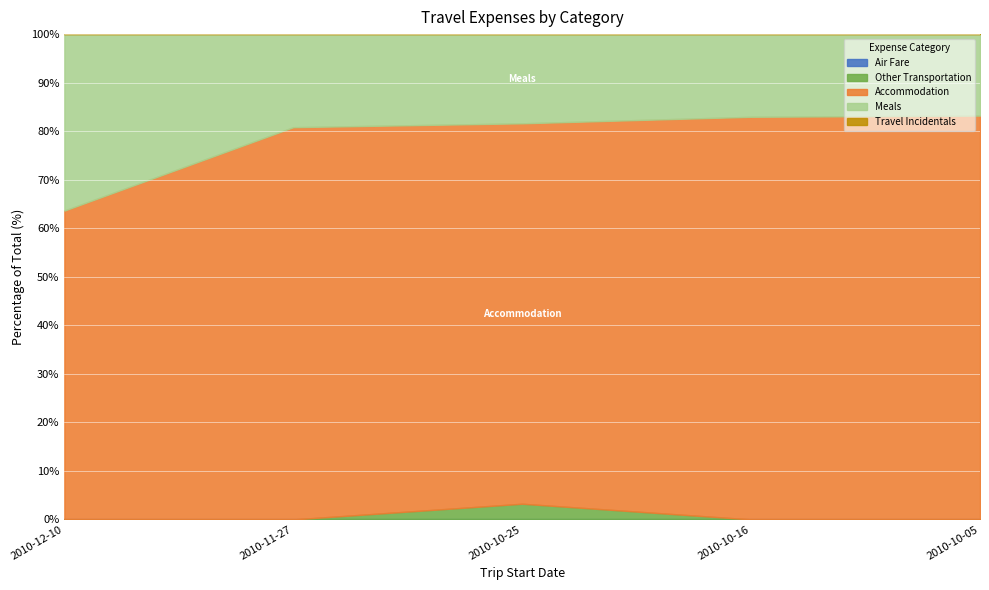

True or false: Air Fare and Other Transportation intersect in this chart.

False